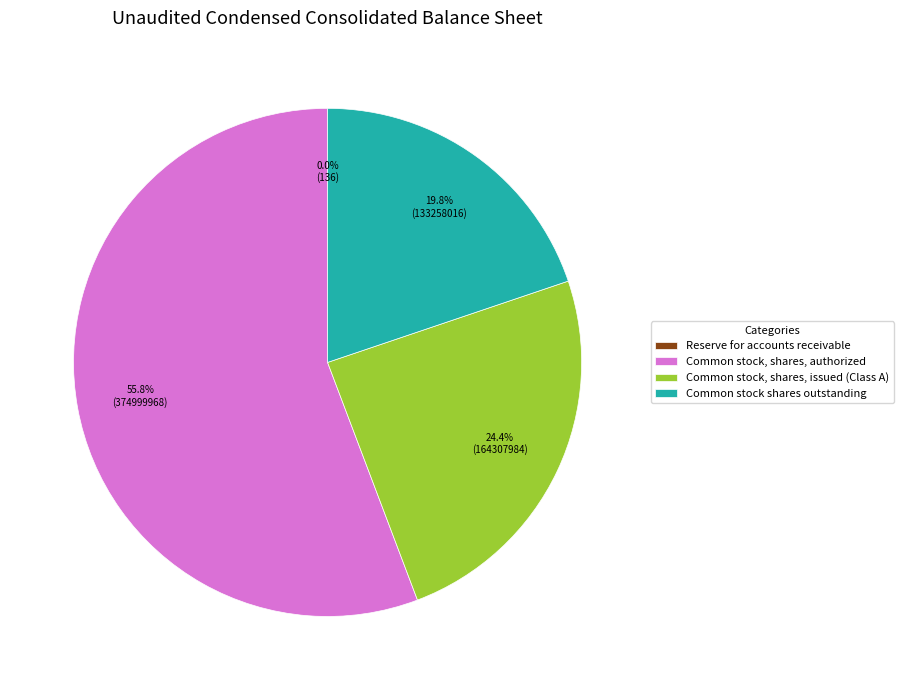

Approximately how many times larger is the value at Common stock, shares, authorized compared to Common stock shares outstanding?

2.8